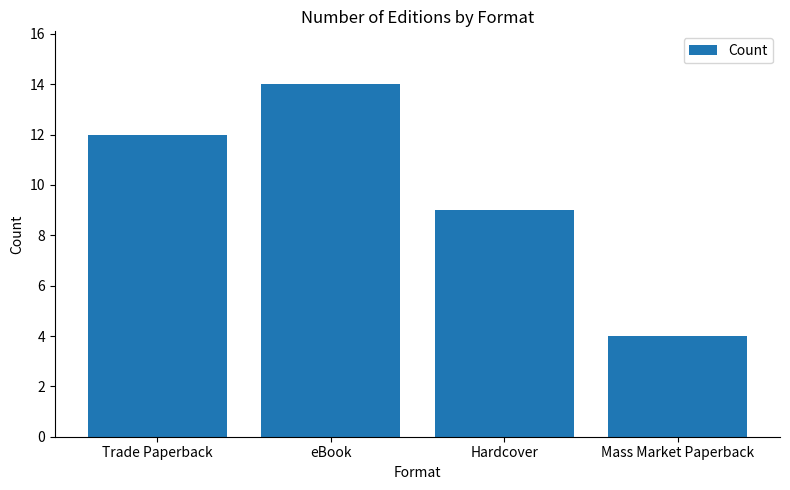

What is the change in value from eBook to Mass Market Paperback?

-10